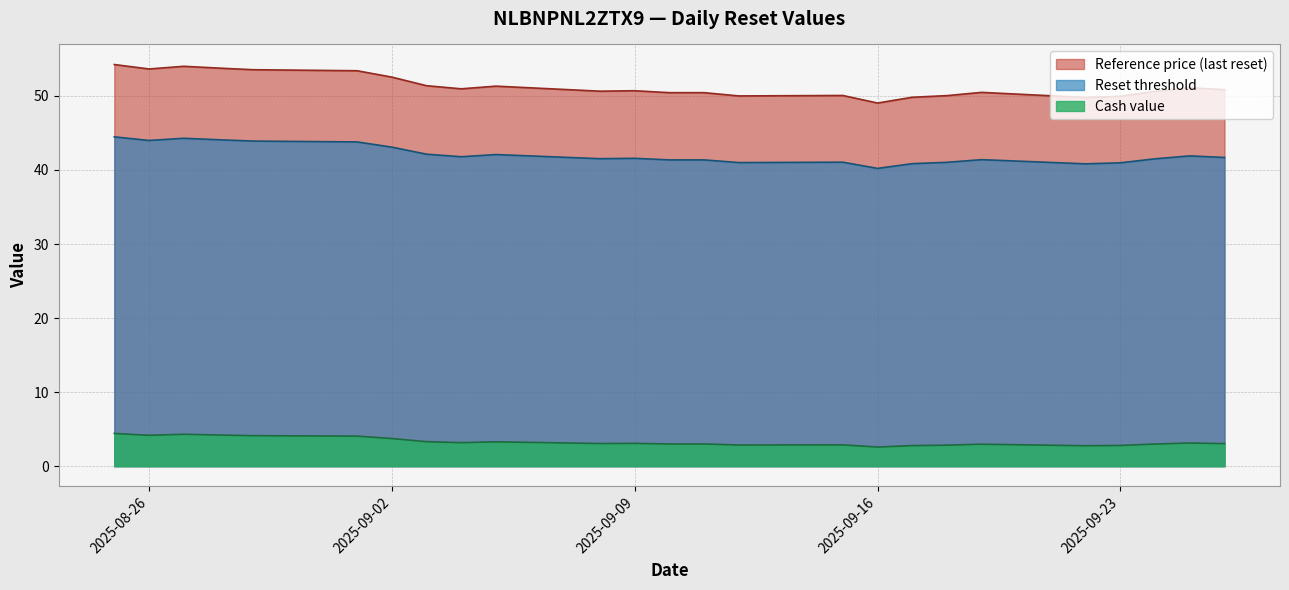

The value of Reference price (last reset) at 2025-08-26 is 53.6. True or false?

True